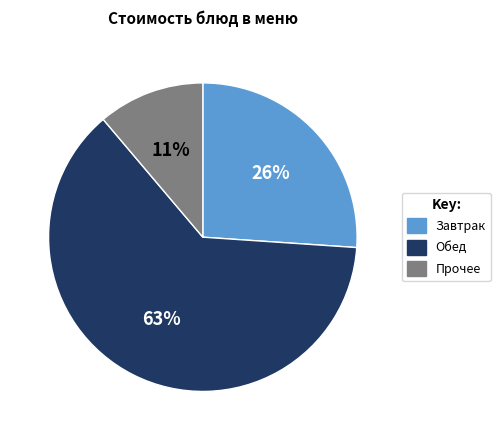

Is it true that Обед is 63% of the pie?

True